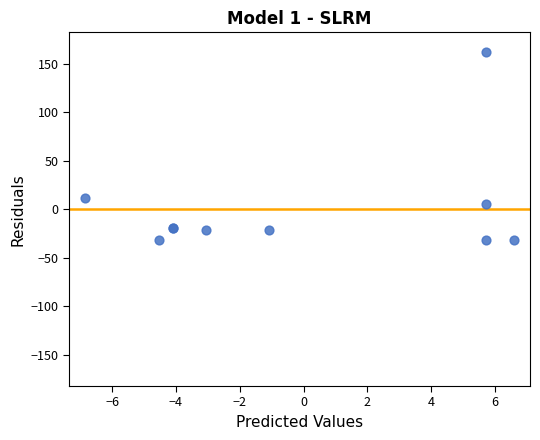

What Y value in the scatter plot is closest to 65?

11.2